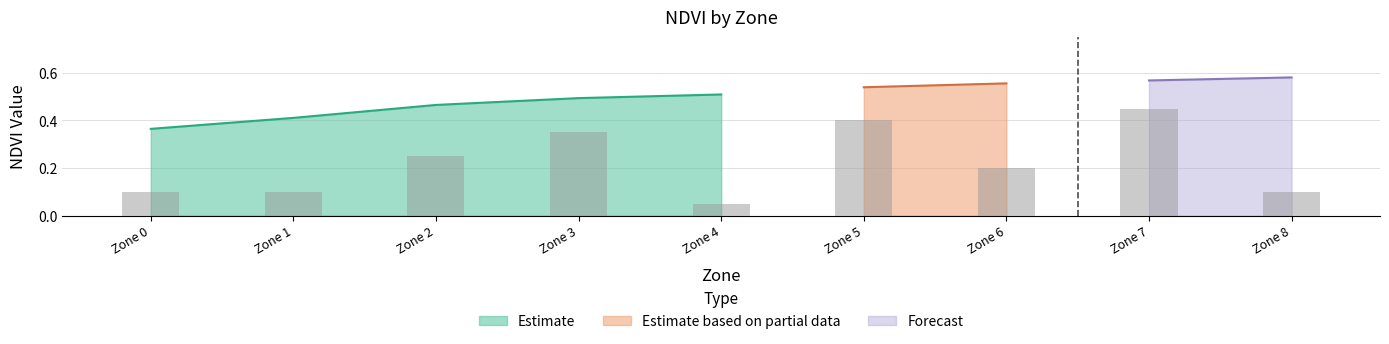

Is it true that Estimate equals 0.7 at Zone 1?

False